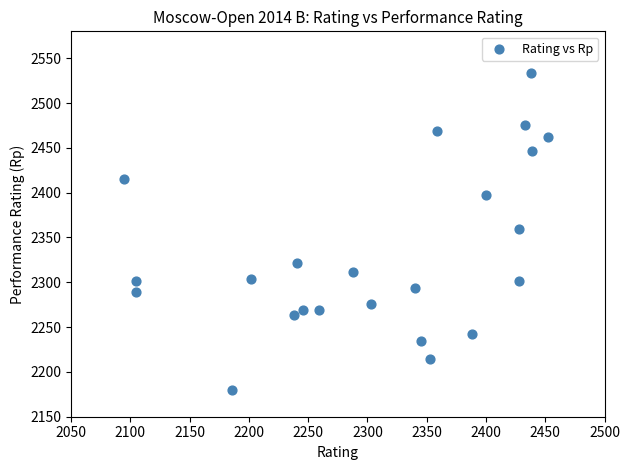

What is the range of Y values (max minus min)?

354